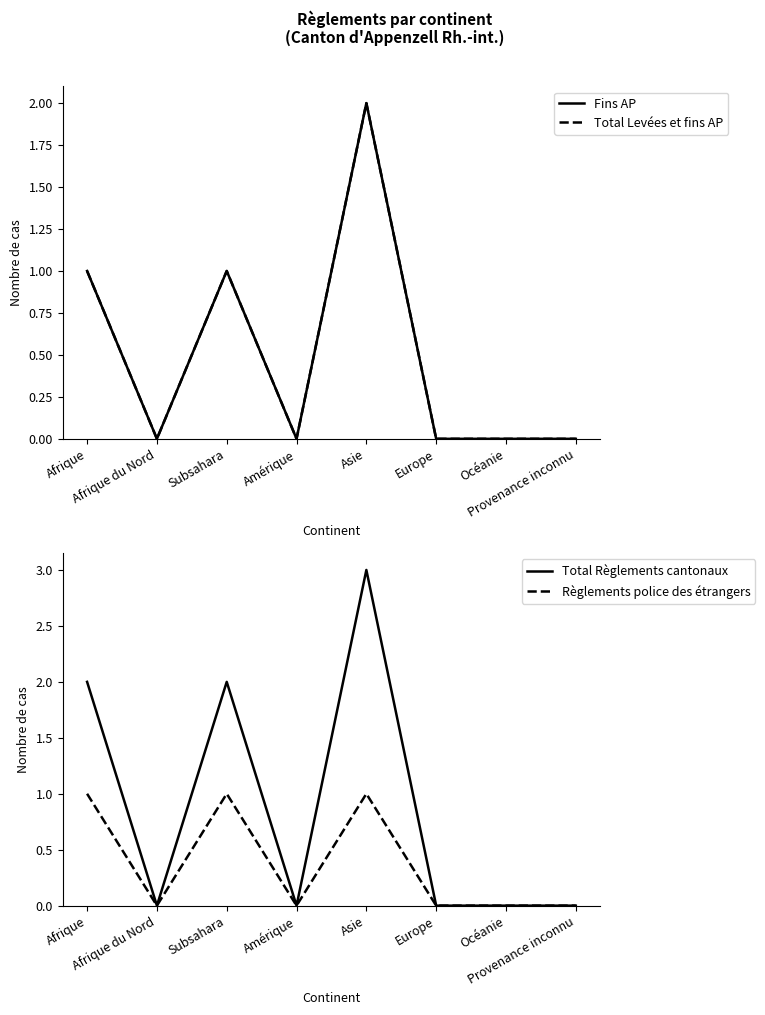

In Total Levées et fins AP, how many points are higher than both neighbors (excluding endpoints)?

2